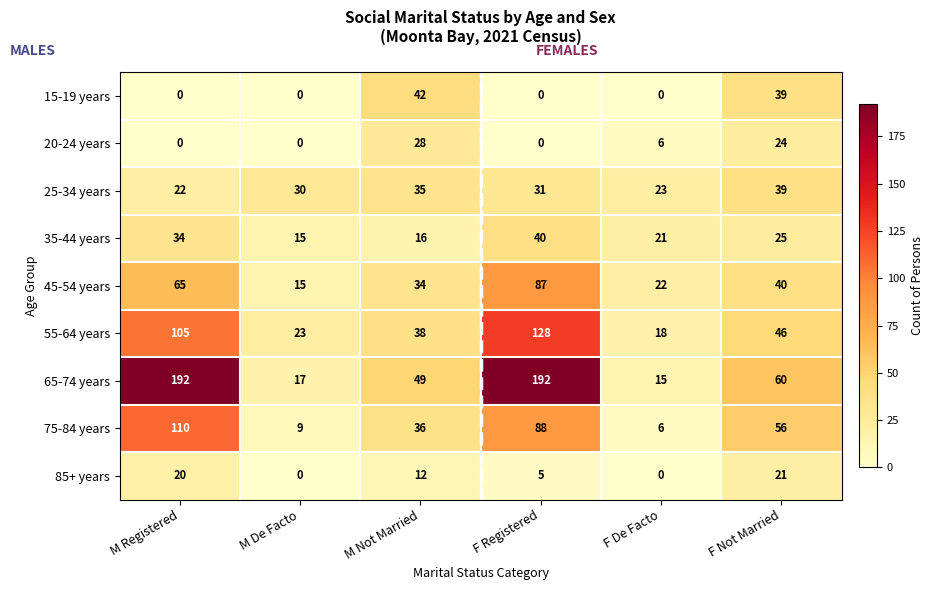

Where is 65-74 years nearest to the value 103?

F Not Married